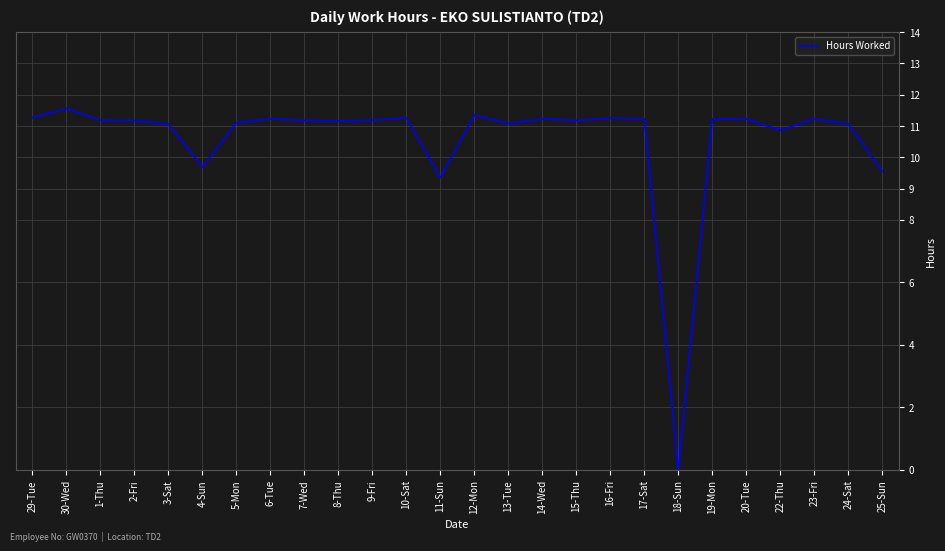

What position from the right is 15-Thu?

10